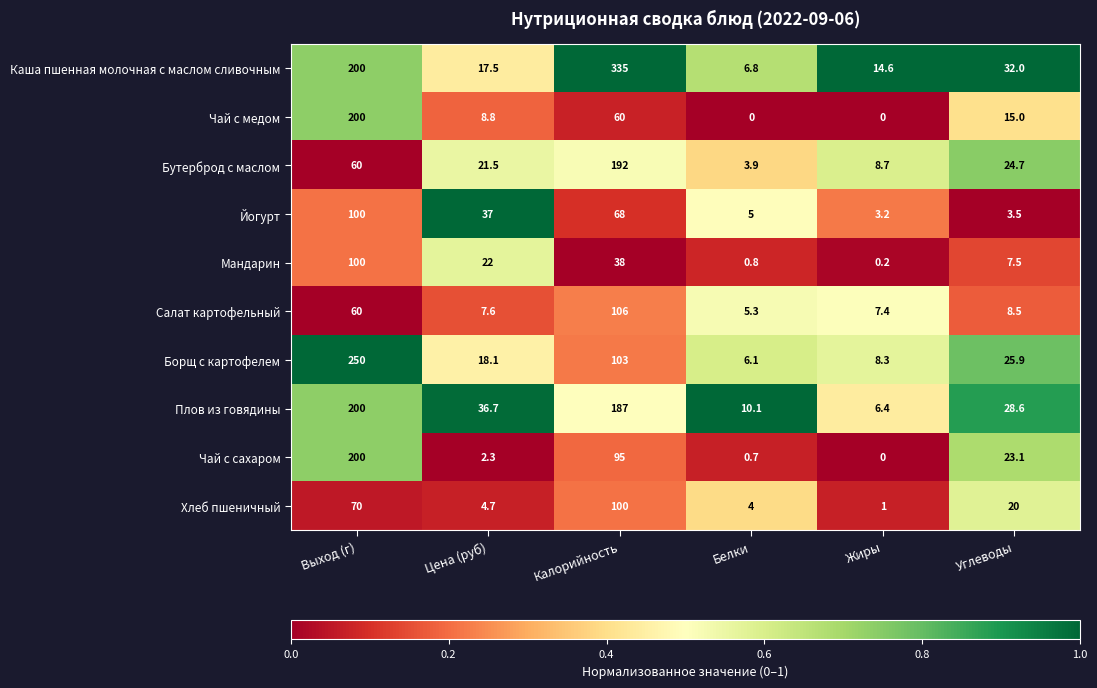

Rank the series at Калорийность from highest to lowest value.

Каша пшенная молочная с маслом сливочным, Бутерброд с маслом, Плов из говядины, Салат картофельный, Борщ с картофелем, Хлеб пшеничный, Чай с сахаром, Йогурт, Чай с медом, Мандарин